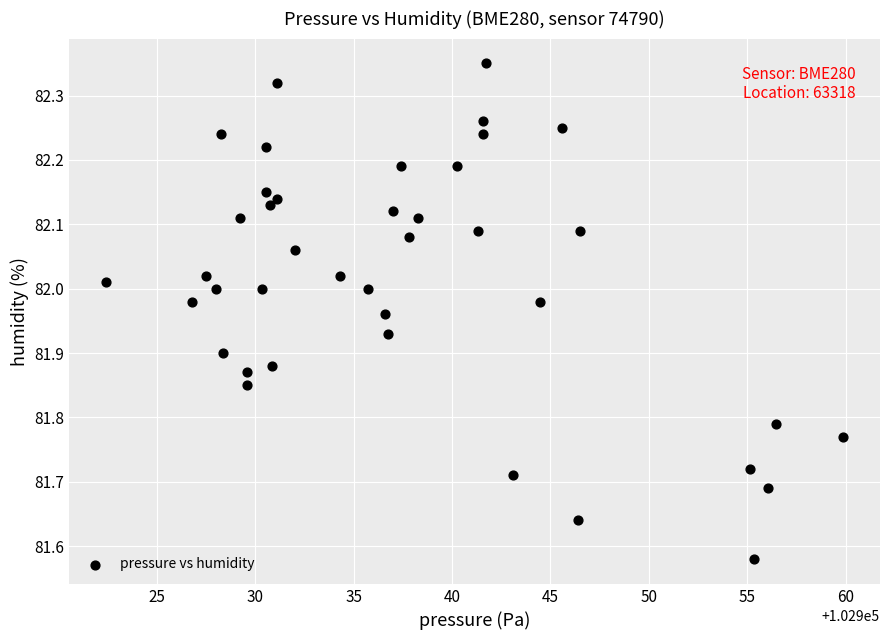

What is the range of Y values (max minus min)?

0.8